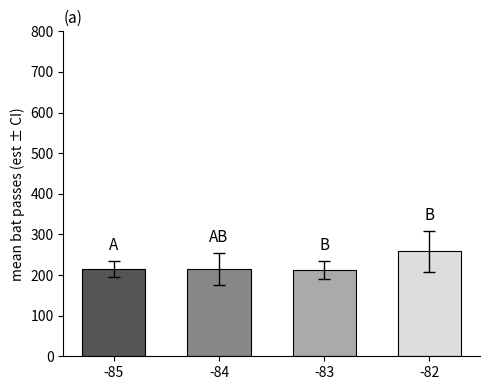

The value at -83 is 300.0. True or false?

False